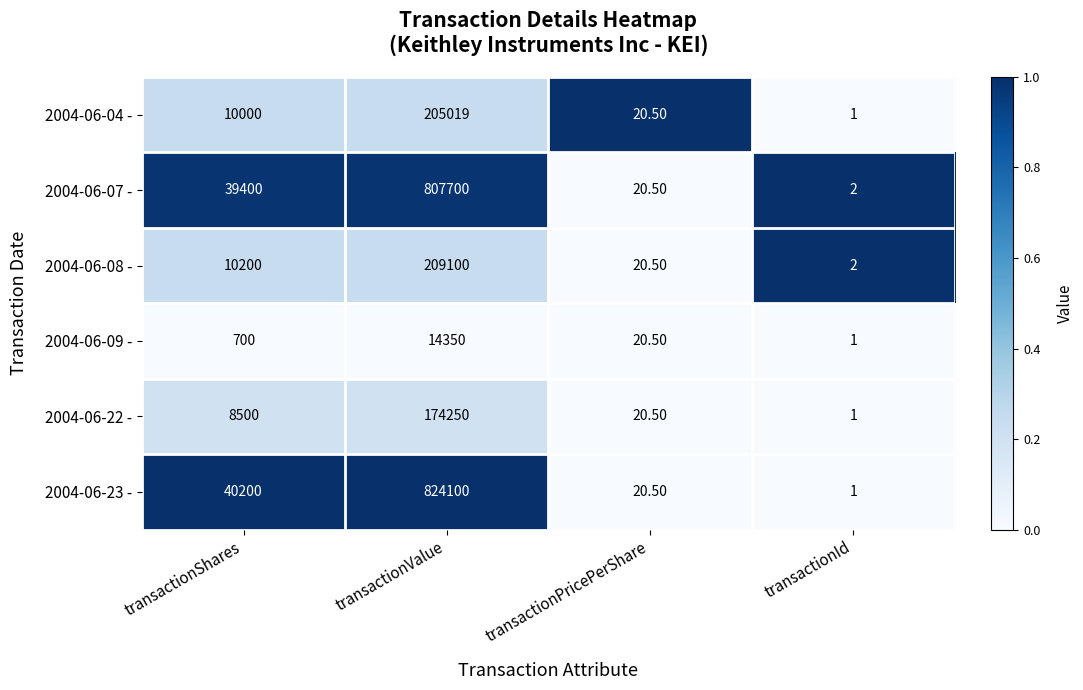

What is the difference between the highest and lowest values at transactionPricePerShare?

0.0